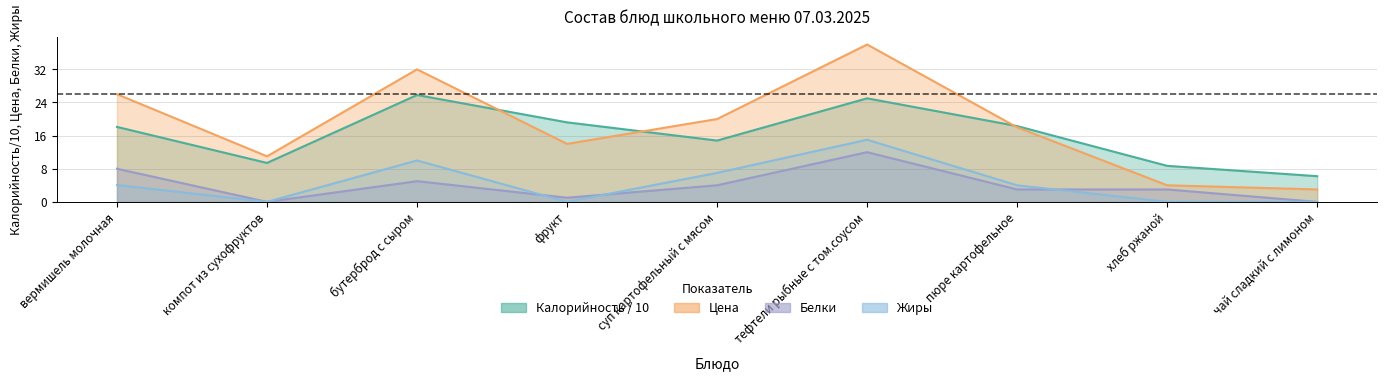

How many interior local peaks does the price series have?

2